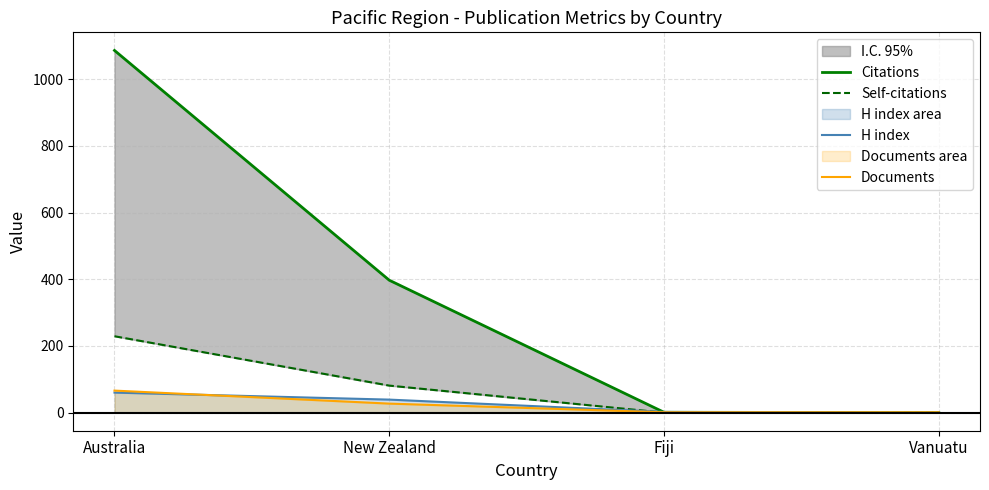

Which series has the widest spread of values?

Citations